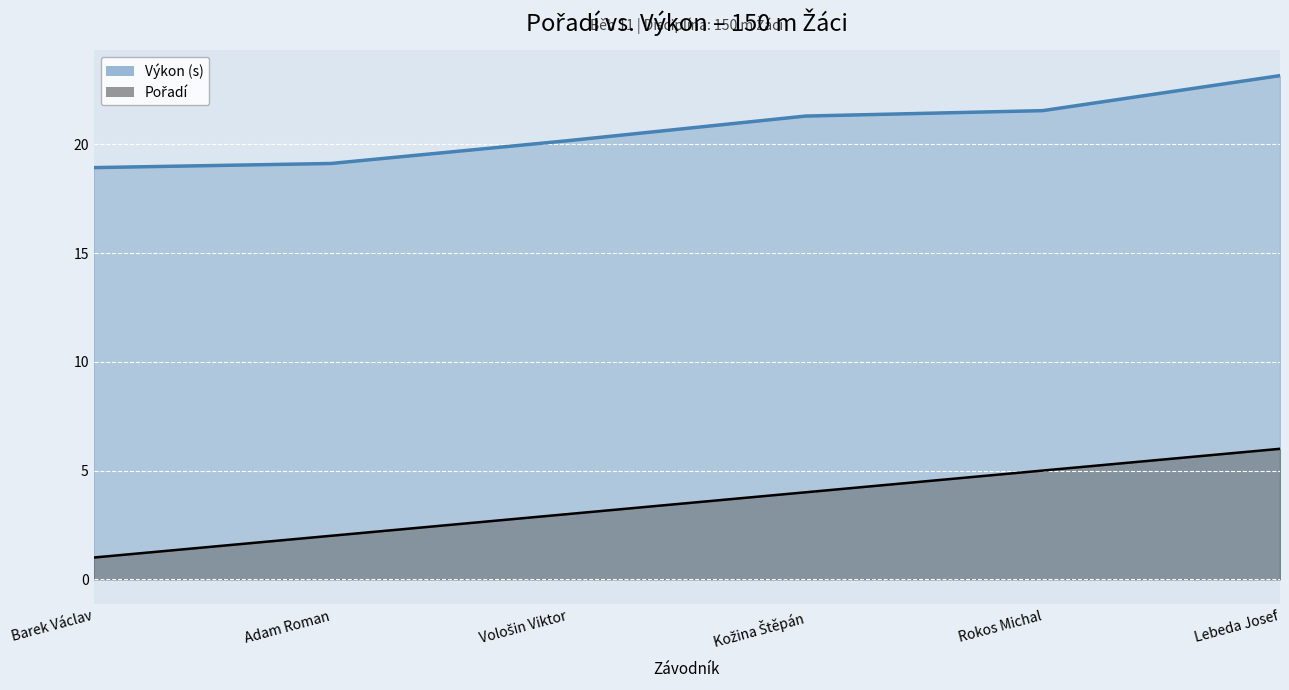

Does the chart display data point markers on the line(s)?

No